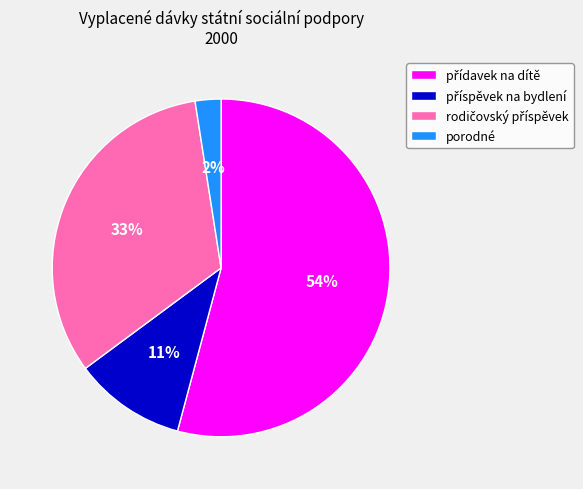

True or false: porodné accounts for 2% of the total.

True